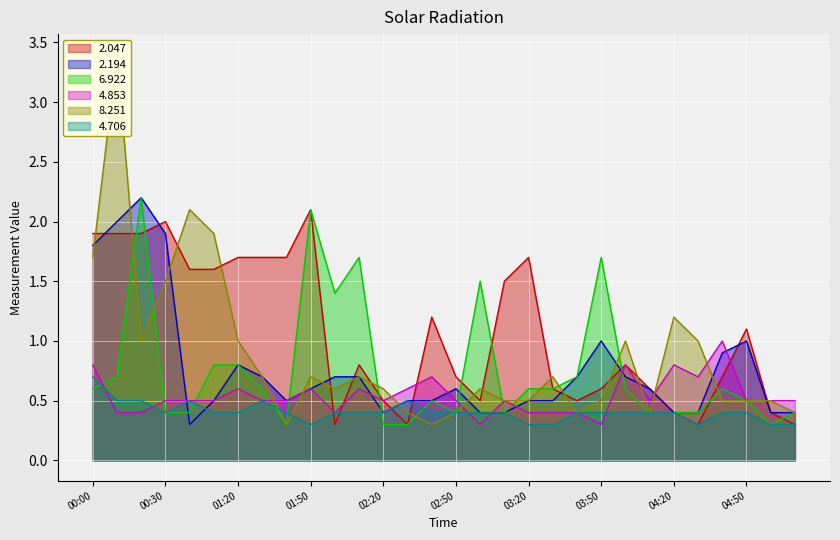

Reading right to left, transcribe all the data shown in this chart.

2.047: 0.3	0.4	1.1	0.7	0.3	0.4	0.6	0.8	0.6	0.5	0.6	1.7	1.5	0.5	0.7	1.2	0.3	0.5	0.8	0.3	2.1	1.7	1.7	1.7	1.6	1.6	2.0	1.9	1.9	1.9
2.194: 0.4	0.4	1.0	0.9	0.4	0.4	0.6	0.7	1.0	0.7	0.5	0.5	0.4	0.4	0.6	0.5	0.5	0.4	0.7	0.7	0.6	0.5	0.7	0.8	0.5	0.3	1.9	2.2	2.0	1.8
6.922: 0.4	0.3	0.5	0.6	0.4	0.4	0.4	0.6	1.7	0.7	0.6	0.6	0.4	1.5	0.4	0.5	0.3	0.3	1.7	1.4	2.1	0.3	0.6	0.8	0.8	0.4	0.4	2.2	0.7	0.6
4.853: 0.5	0.5	0.5	1.0	0.7	0.8	0.5	0.8	0.3	0.4	0.4	0.4	0.5	0.3	0.5	0.7	0.6	0.5	0.6	0.4	0.6	0.5	0.5	0.6	0.5	0.5	0.5	0.4	0.4	0.8
8.251: 0.4	0.5	0.5	0.5	1.0	1.2	0.4	1.0	0.5	0.4	0.7	0.5	0.5	0.6	0.4	0.3	0.4	0.6	0.7	0.6	0.7	0.3	0.7	1.0	1.9	2.1	1.5	1.0	3.4	1.7
4.706: 0.3	0.3	0.4	0.4	0.3	0.4	0.4	0.4	0.4	0.4	0.3	0.3	0.4	0.4	0.4	0.4	0.5	0.4	0.4	0.4	0.3	0.4	0.5	0.4	0.4	0.5	0.4	0.5	0.5	0.7